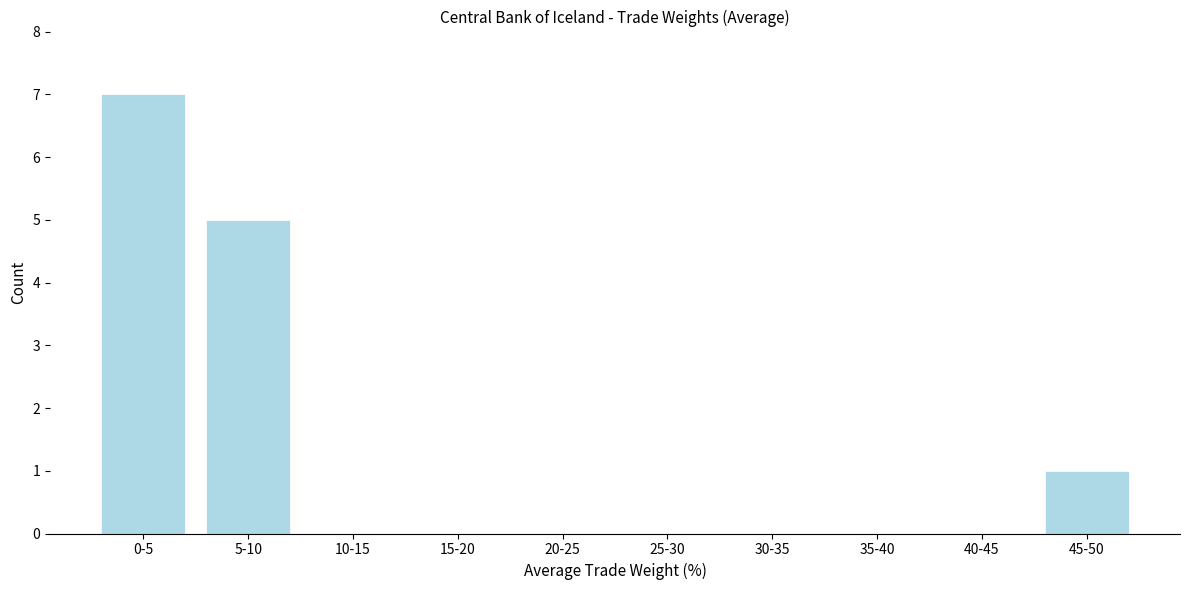

Reading left to right, list all the values displayed in this chart.

0-5=7	5-10=5	10-15=0	15-20=0	20-25=0	25-30=0	30-35=0	35-40=0	40-45=0	45-50=1